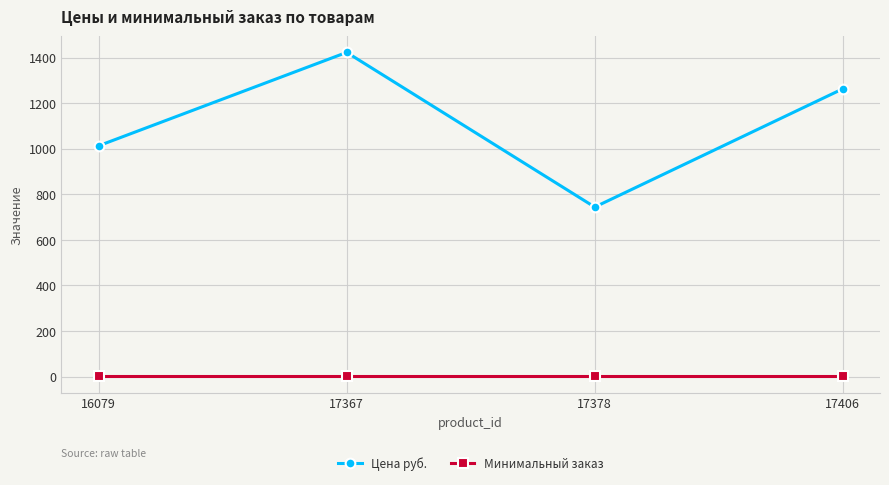

What is the greatest value displayed?

1423